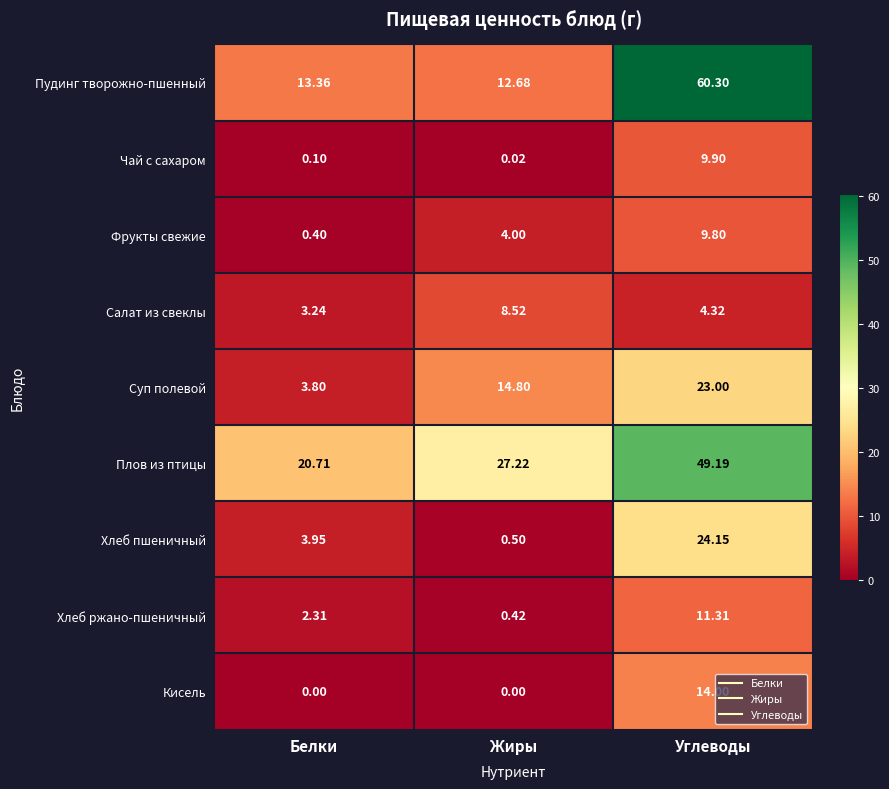

List the labels in order of Пудинг творожно-пшенный value, smallest first.

Жиры, Белки, Углеводы